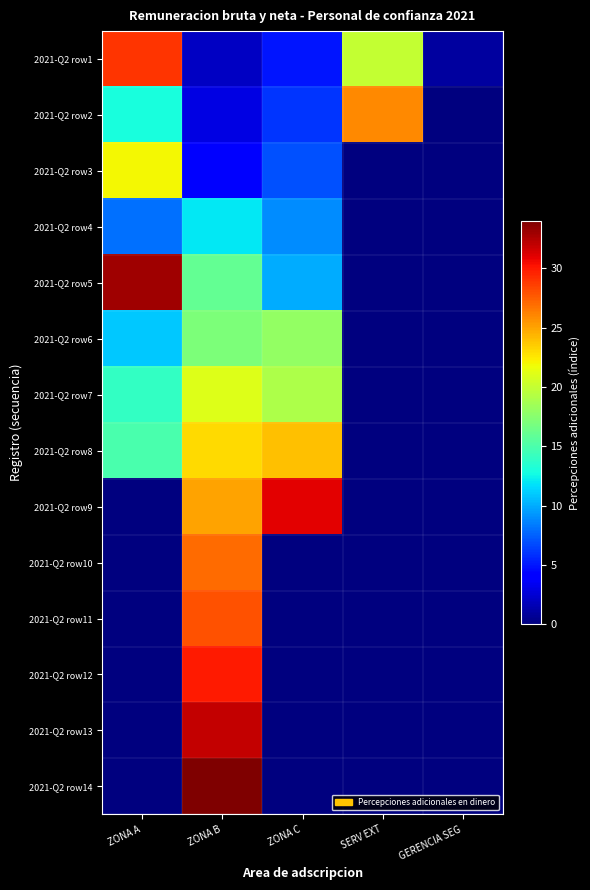

How many distinct data groups are displayed?

14